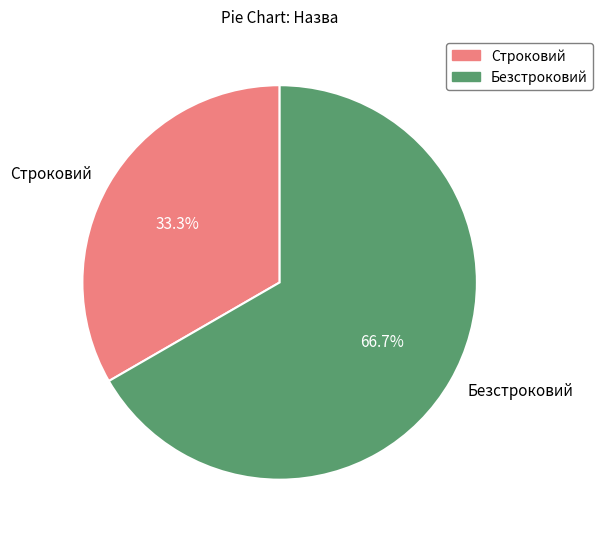

Is it true that Безстроковий is 67% of the pie?

True